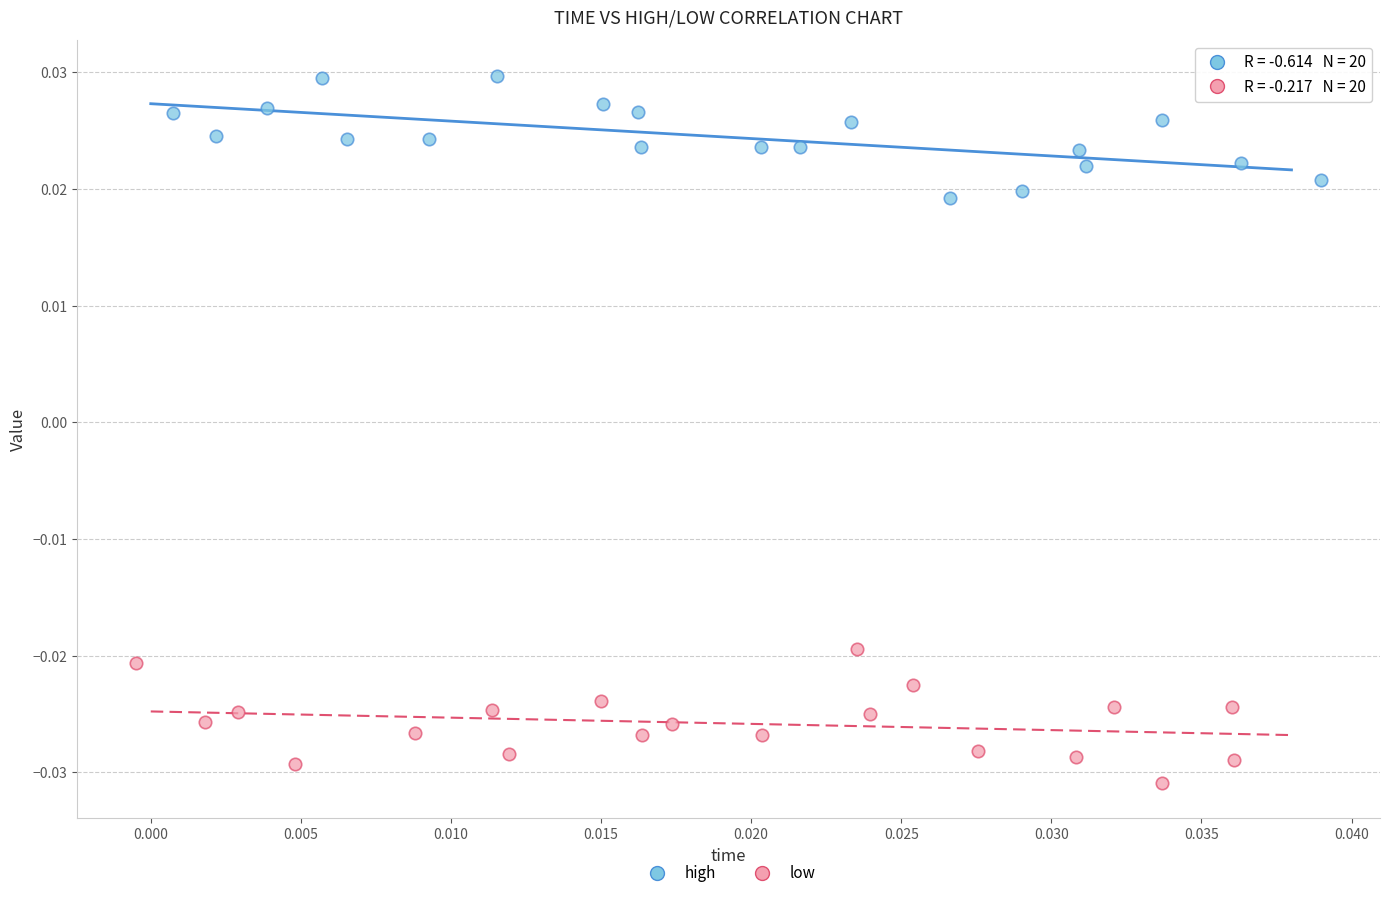

Which series reaches the maximum Y coordinate?

high